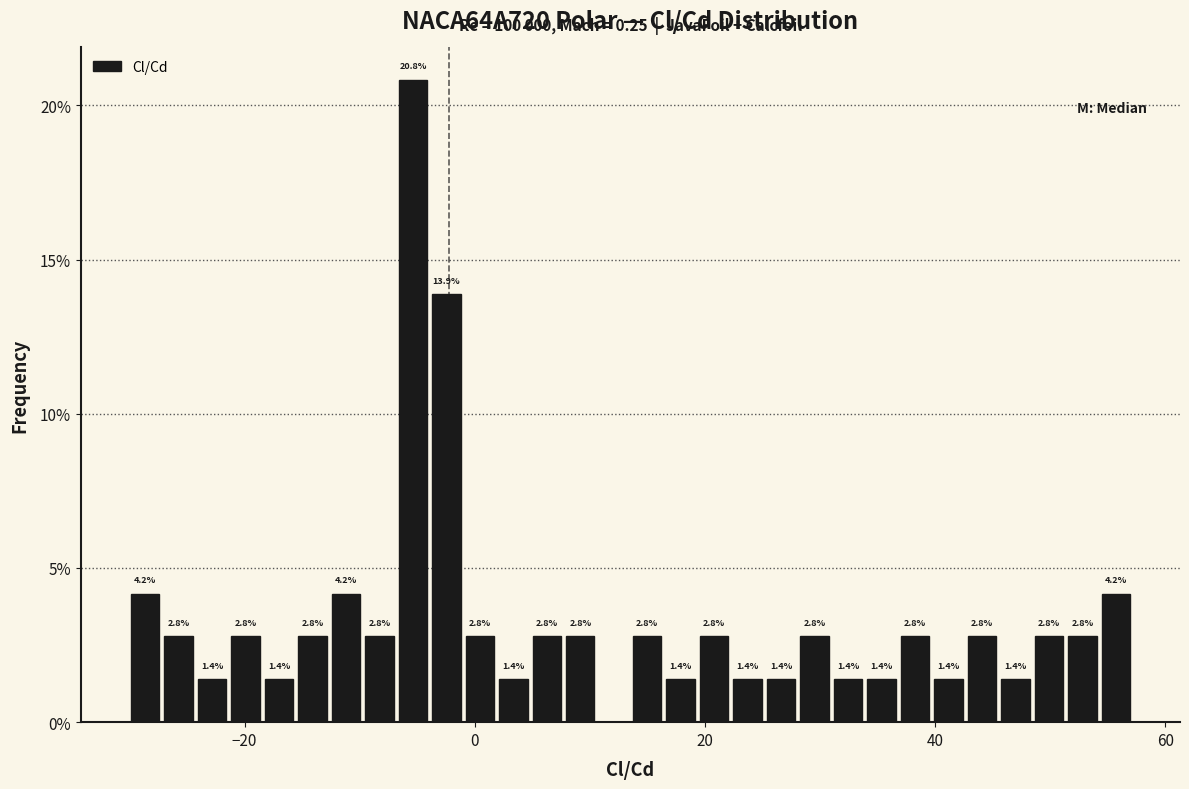

Around what value on the x-axis is the tallest bar? Give the approximate position of its centre, as read against the axis.

-6